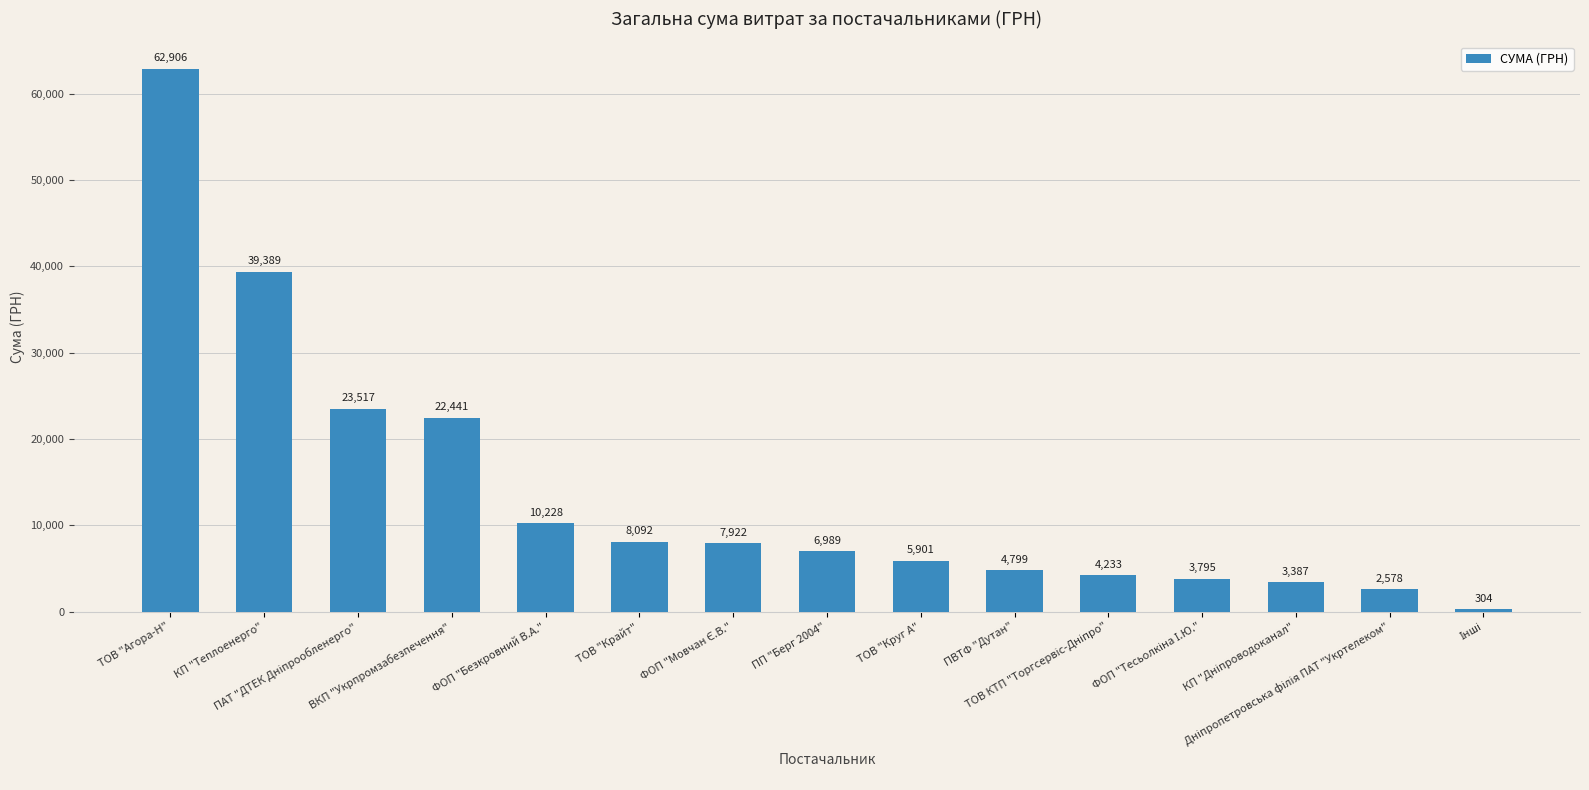

What is the minimum value shown in the chart?

304.0